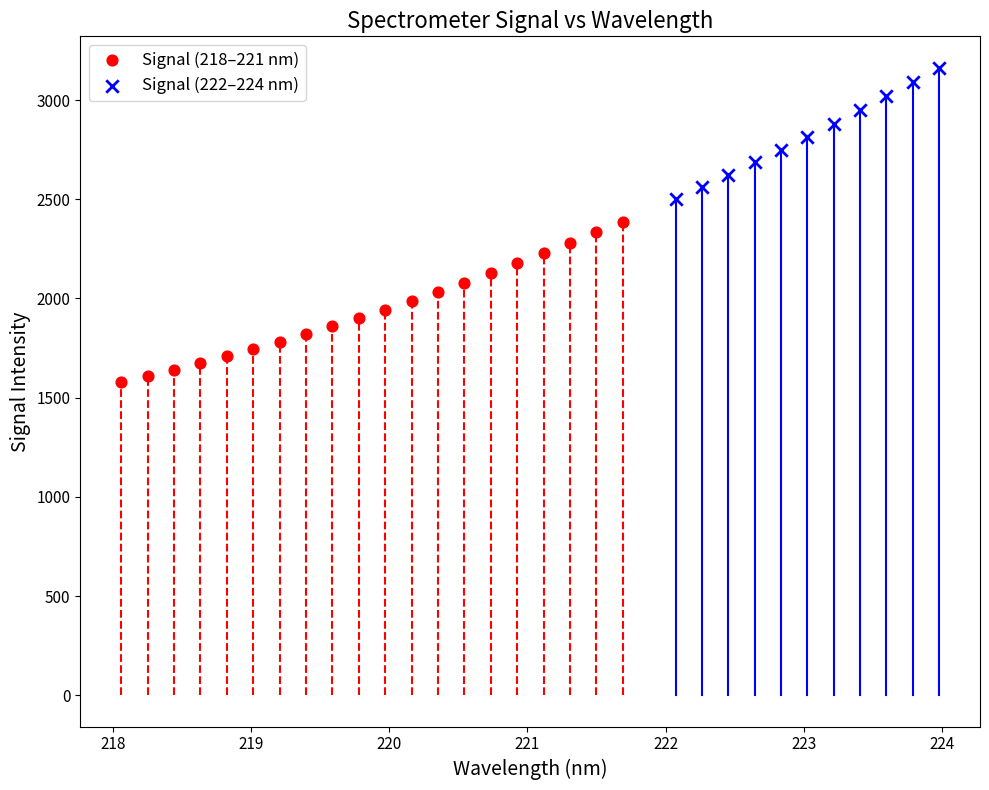

Which series contains the lowest Y value?

Signal (218–221 nm)